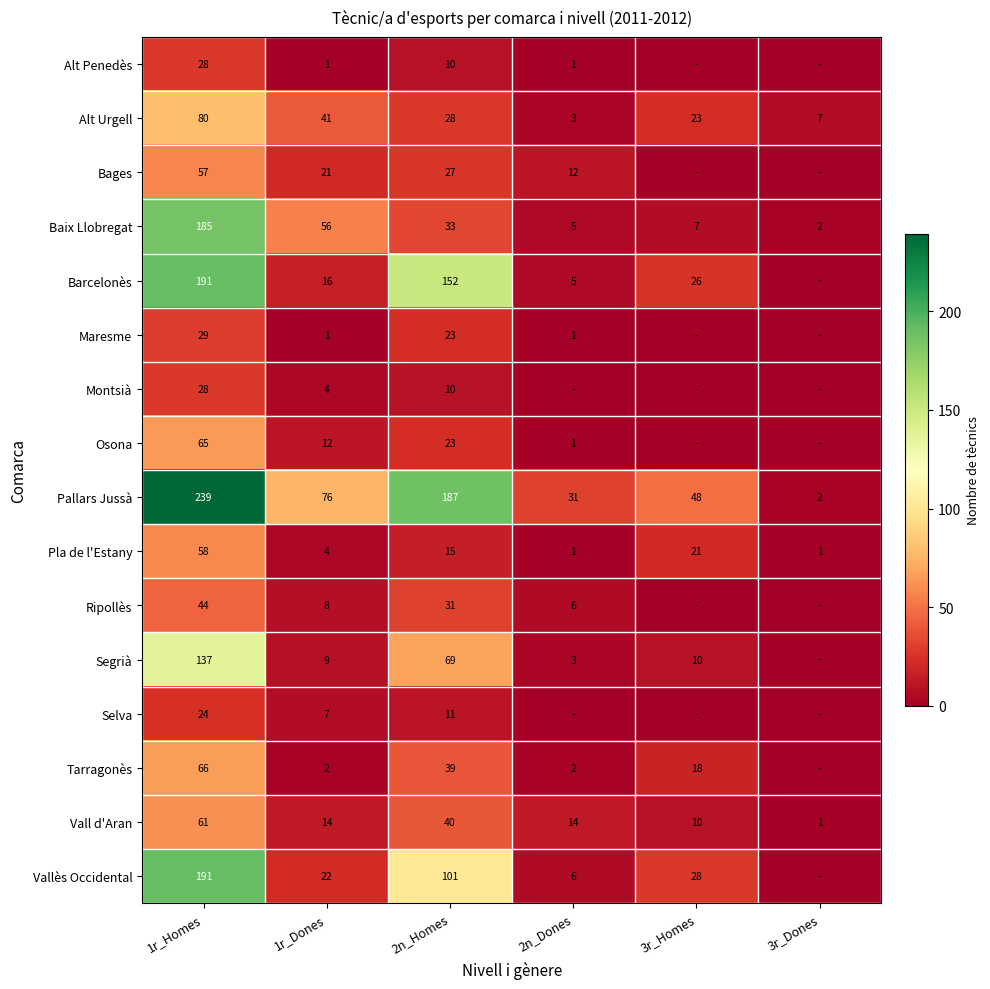

The value of Segrià at 2n_Dones is 3. True or false?

True